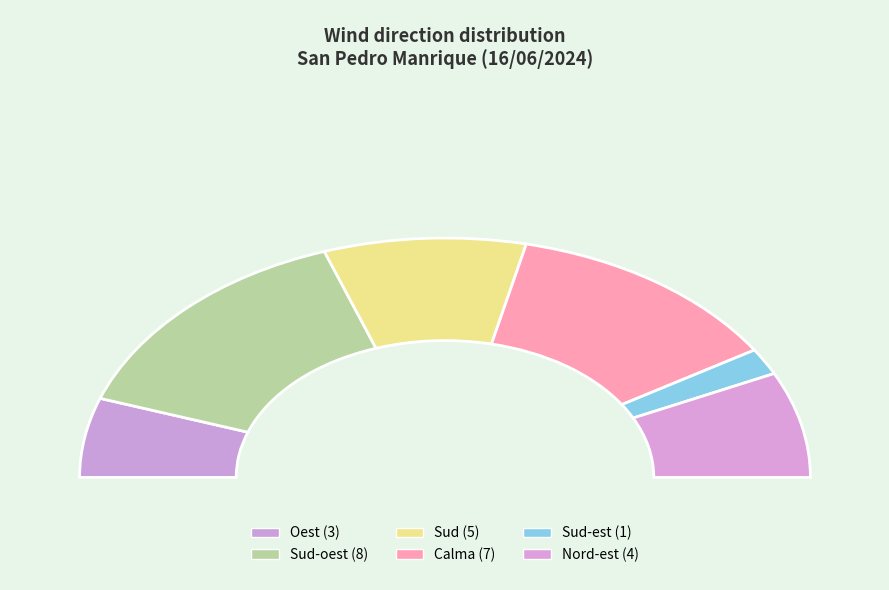

What is the change in value from Sud to Sud-est?

-4